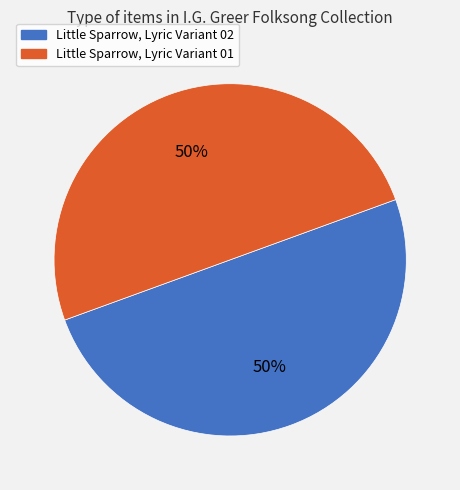

To the nearest percent, what is the combined percentage of Little Sparrow, Lyric Variant 02 and Little Sparrow, Lyric Variant 01?

100%